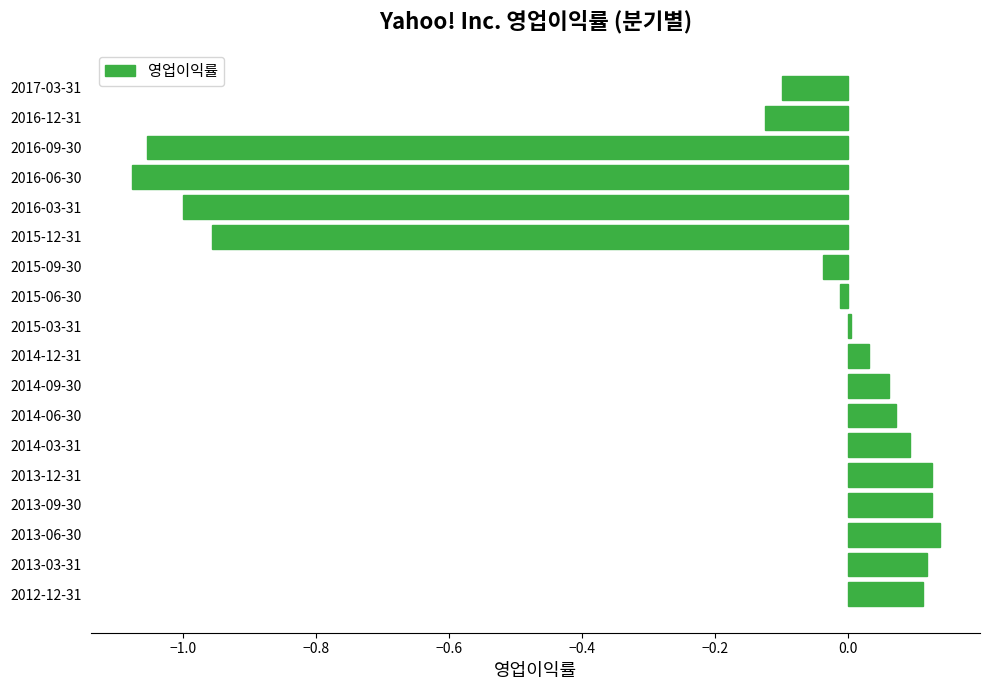

What is the label of the 17th bar from the bottom?

2016-12-31